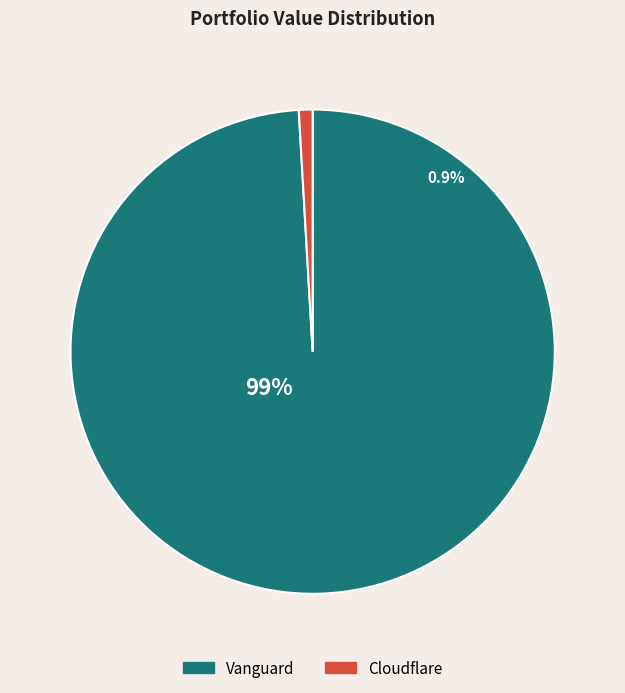

What is the change in value from Vanguard to Cloudflare?

-53577